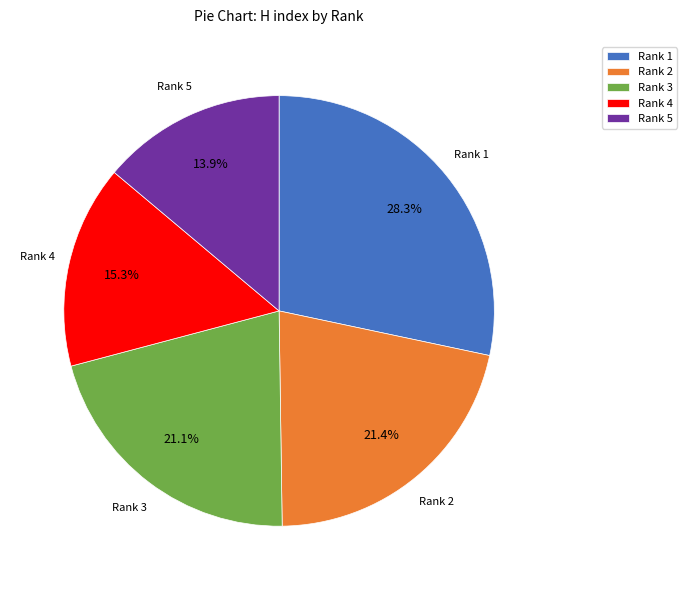

True or false: Rank 1 accounts for 39% of the total.

False